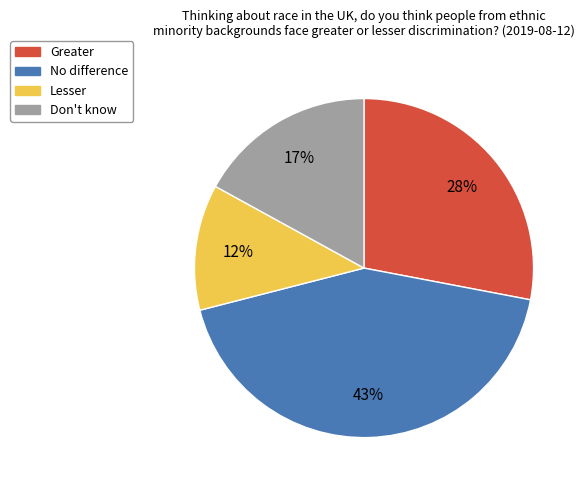

To the nearest percent, what portion does Lesser represent?

12%